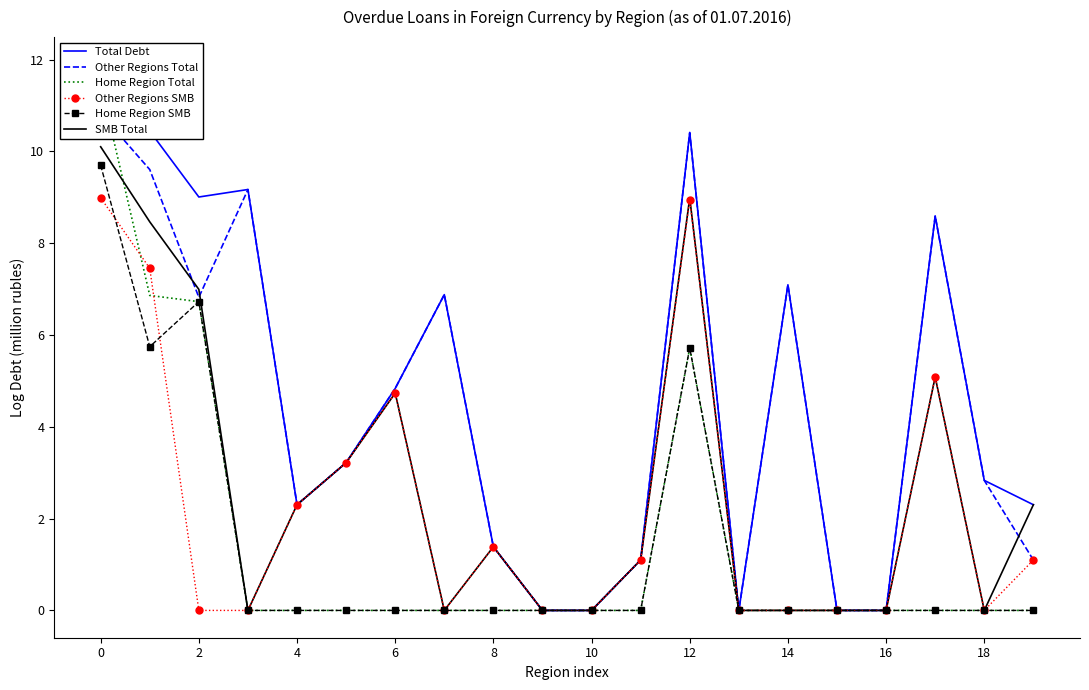

Reading left to right, list all the values displayed in this chart.

Total Debt: 11.9	10.4	9.0	9.2	2.3	3.2	4.8	6.9	1.4	0.0	0.0	1.1	10.4	0.0	7.1	0.0	0.0	8.6	2.8	2.3
Other Regions Total: 10.8	9.6	6.8	9.2	2.3	3.2	4.8	6.9	1.4	0.0	0.0	1.1	10.4	0.0	7.1	0.0	0.0	8.6	2.8	1.1
Home Region Total: 11.5	6.9	6.7	0.0	0.0	0.0	0.0	0.0	0.0	0.0	0.0	0.0	5.7	0.0	0.0	0.0	0.0	0.0	0.0	0.0
Other Regions SMB: 9.0	7.5	0.0	0.0	2.3	3.2	4.7	0.0	1.4	0.0	0.0	1.1	8.9	0.0	0.0	0.0	0.0	5.1	0.0	1.1
Home Region SMB: 9.7	5.7	6.7	0.0	0.0	0.0	0.0	0.0	0.0	0.0	0.0	0.0	5.7	0.0	0.0	0.0	0.0	0.0	0.0	0.0
SMB Total: 10.1	8.5	7.0	0.0	2.3	3.2	4.7	0.0	1.4	0.0	0.0	1.1	9.0	0.0	0.0	0.0	0.0	5.1	0.0	2.3